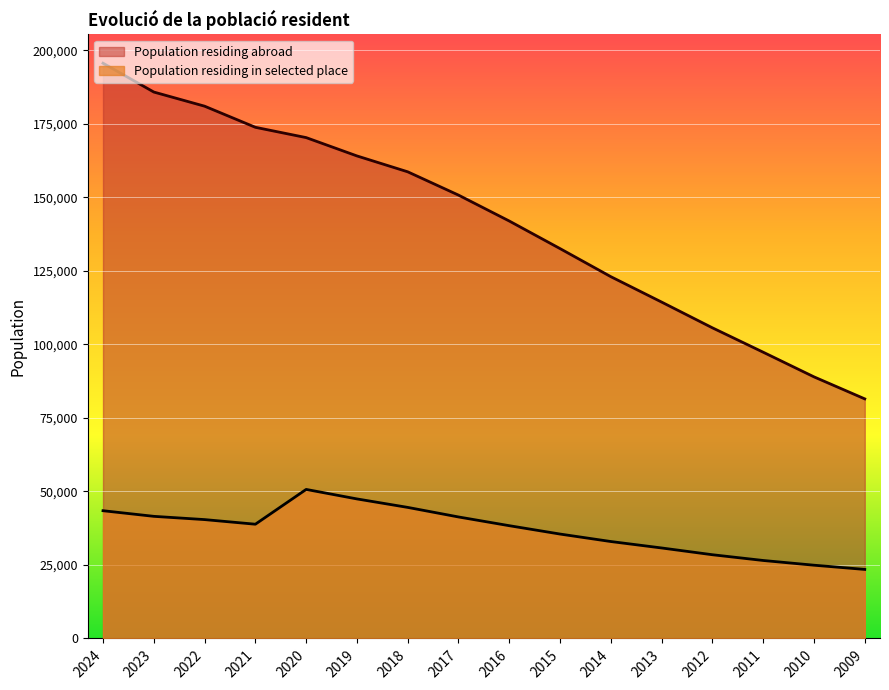

How many values in the Population residing in selected place series are below 38856?

8